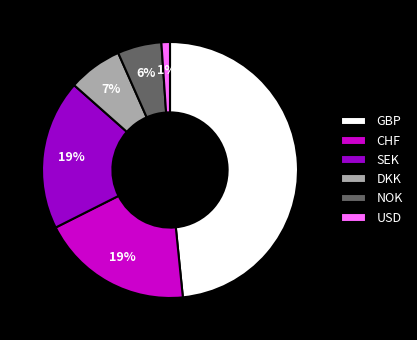

Combined, do CHF and NOK account for over 50%?

No